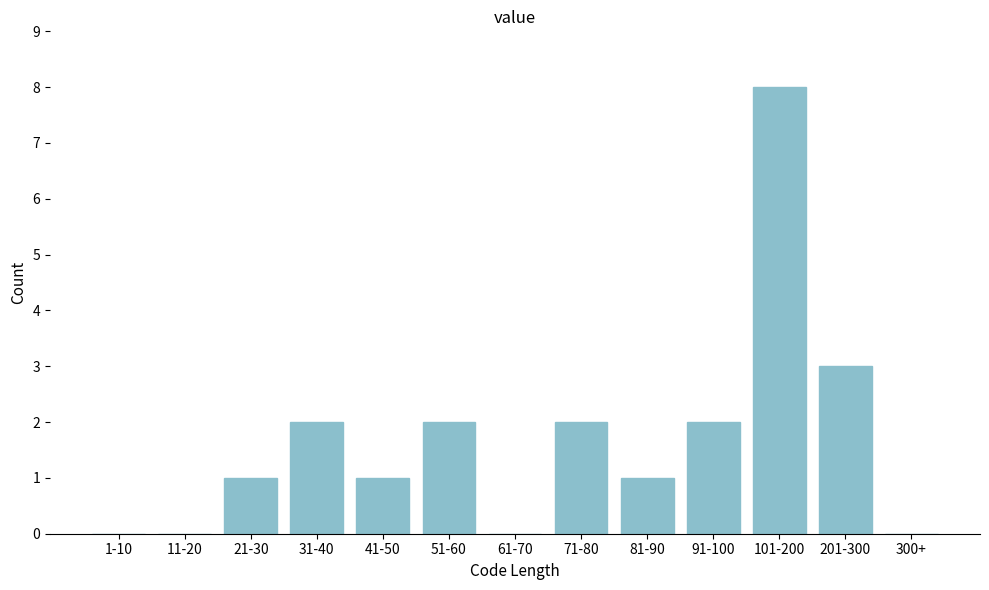

Reading left to right, transcribe all the data shown in this chart.

1-10=0	11-20=0	21-30=1	31-40=2	41-50=1	51-60=2	61-70=0	71-80=2	81-90=1	91-100=2	101-200=8	201-300=3	300+=0